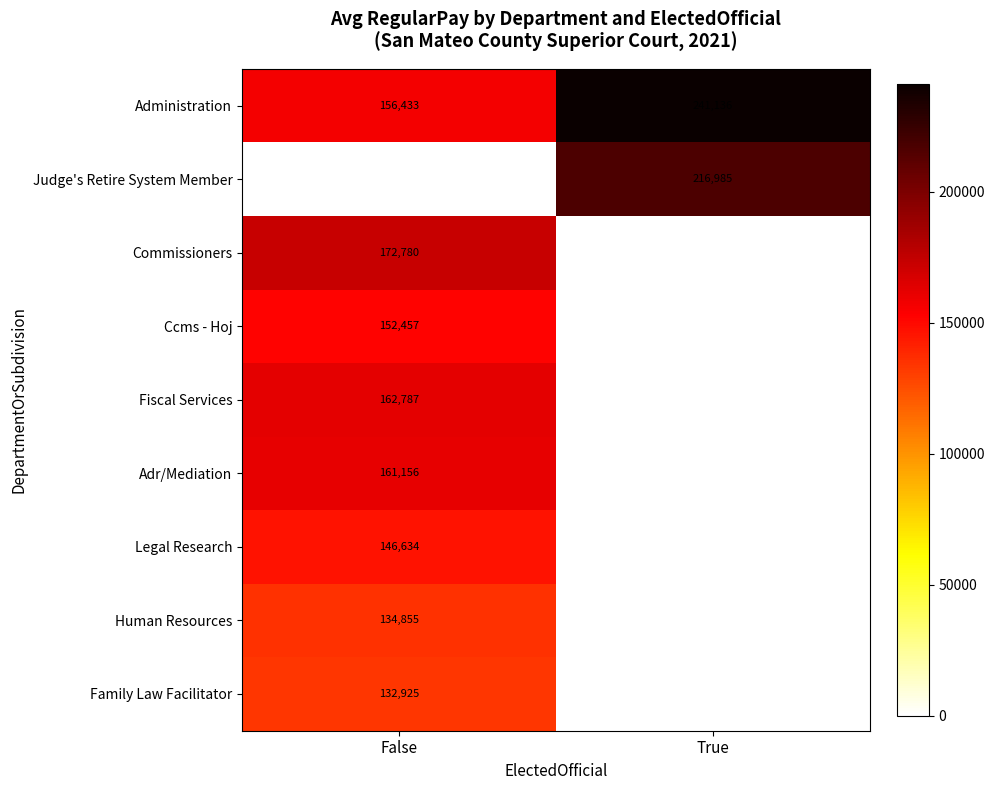

At which category is the sum across all series the highest?

False